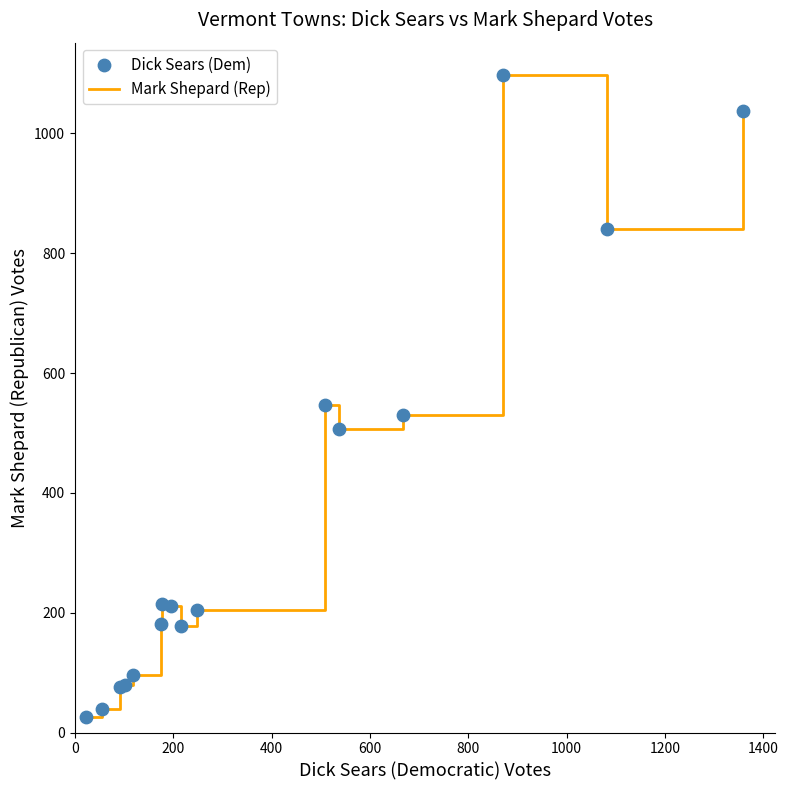

What is the difference between the maximum and minimum values?

1072